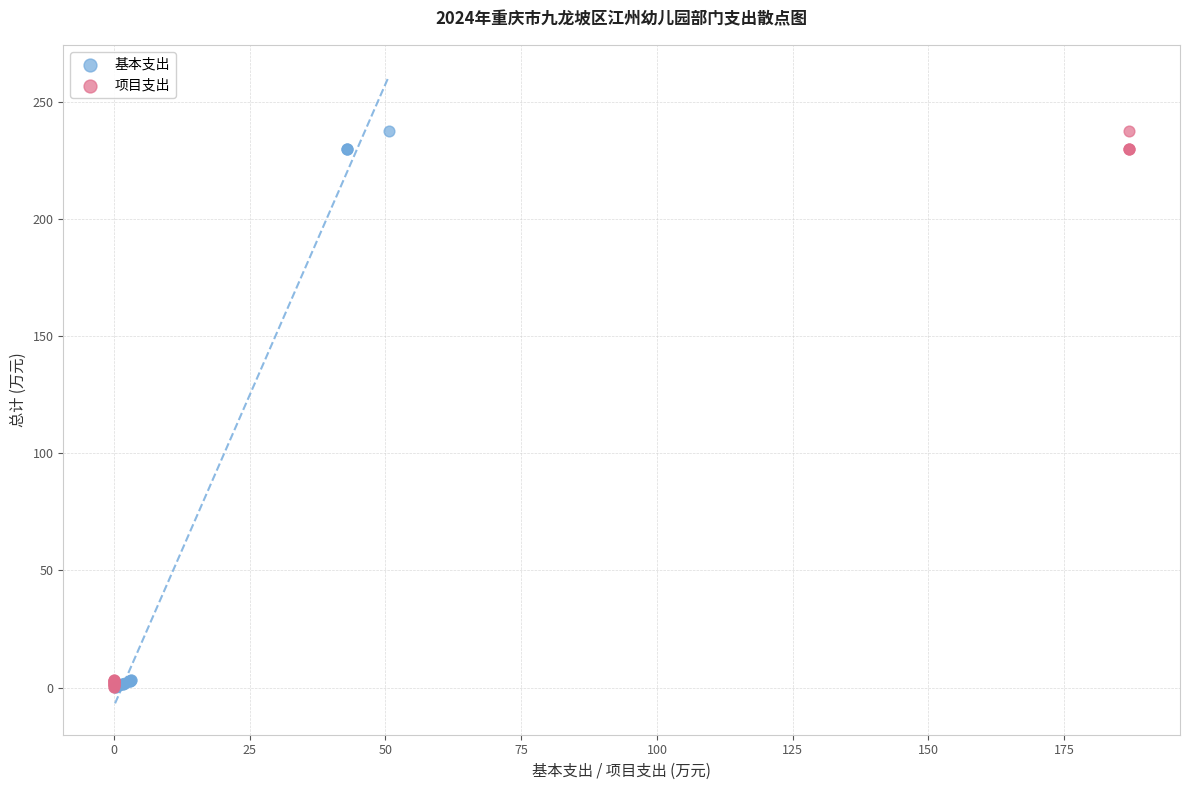

What are all the series names shown in the legend?

基本支出, 项目支出